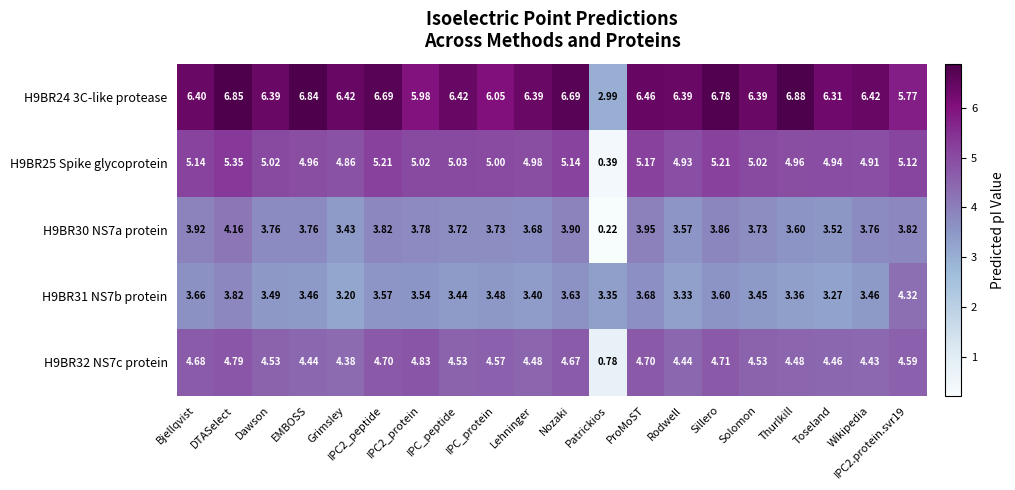

Where does the H9BR25 Spike glycoprotein series first go above 5?

Bjellqvist